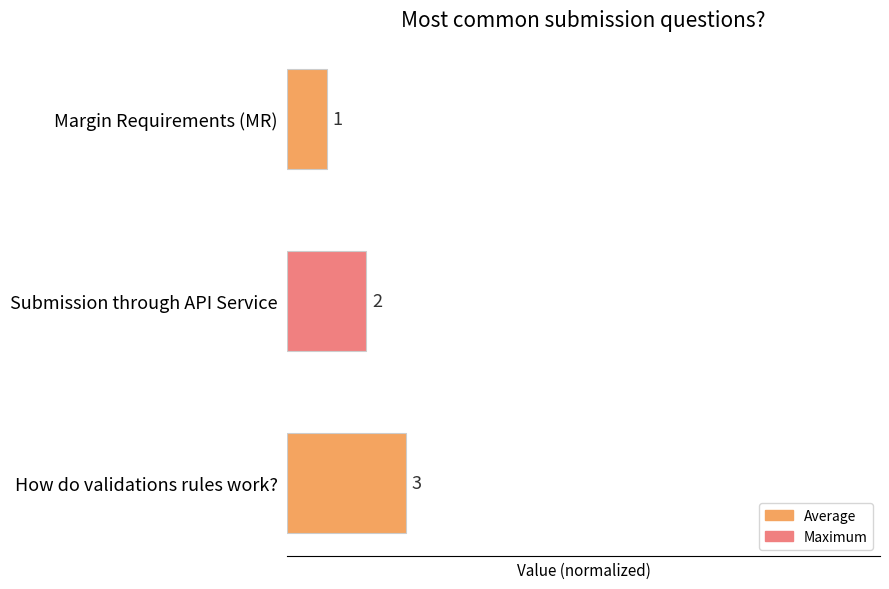

Are the bars horizontal?

Yes